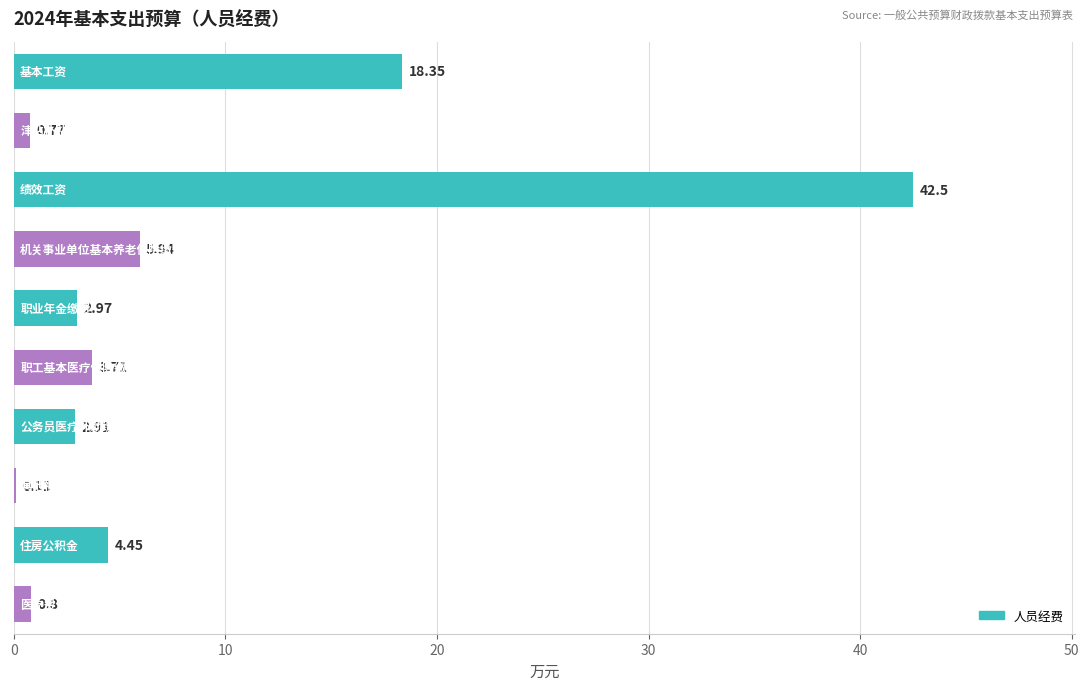

What is the sum of all values?

82.5